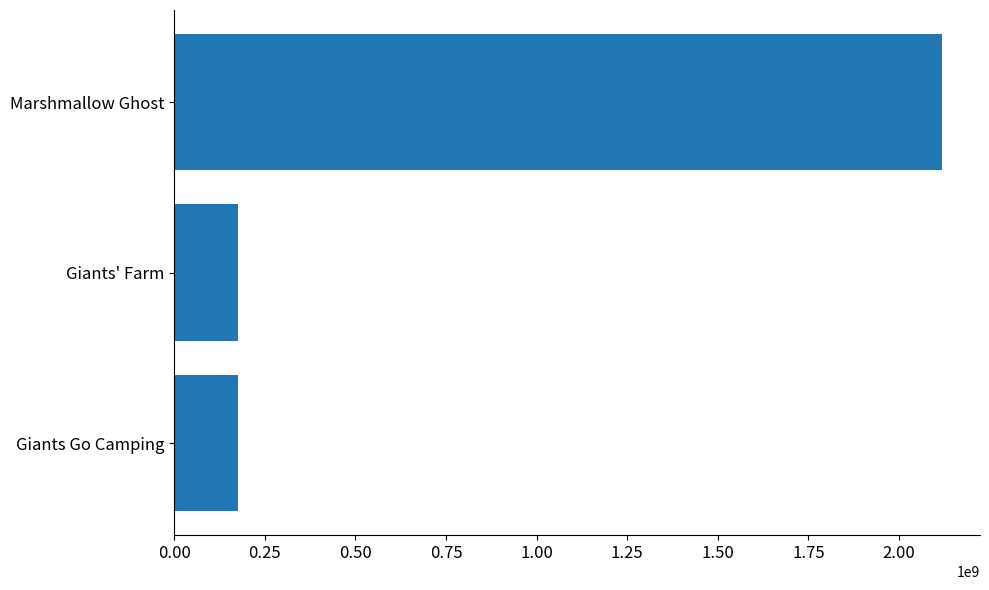

What is the ratio of the value at Marshmallow Ghost to the value at Giants' Farm?

12.0